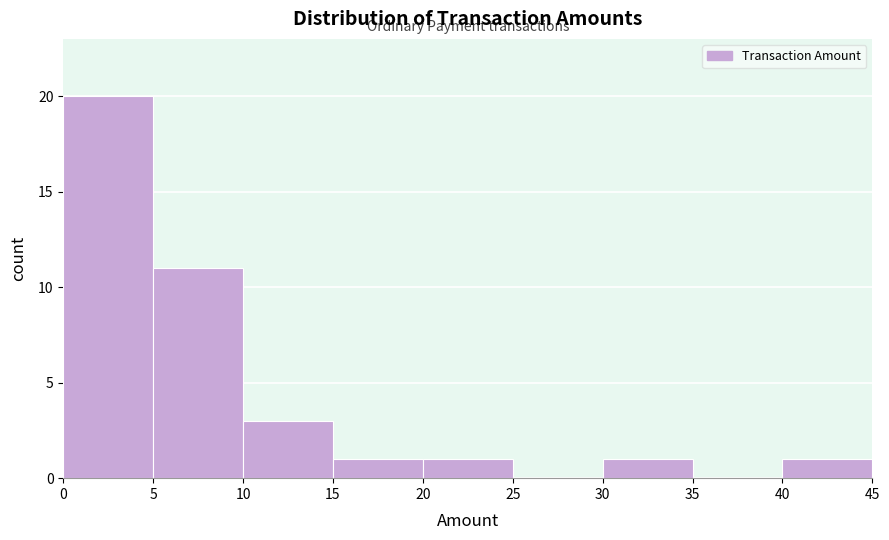

Reading left to right, list every bar in this chart as the range it spans on the x-axis followed by its height. The values are not printed on the chart, so give them approximately, as read against the axis.

0 to 5: 20
5 to 10: 11
10 to 15: 3
15 to 20: 1
20 to 25: 1
25 to 30: 0
30 to 35: 1
35 to 40: 0
40 to 45: 1